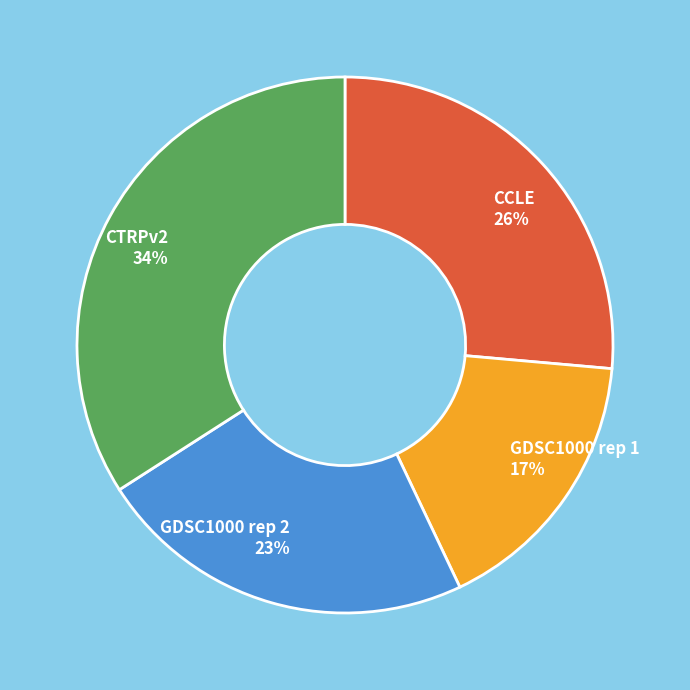

To the nearest percent, what portion does CCLE represent?

26%